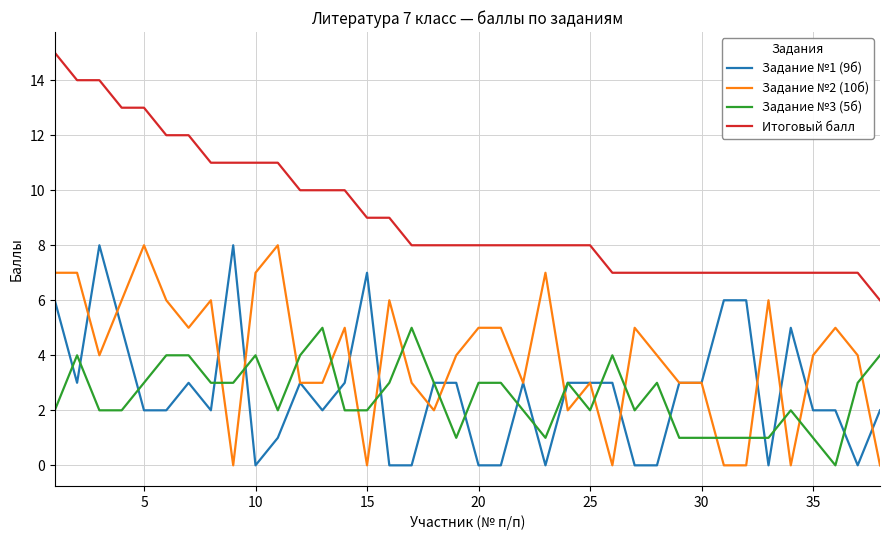

True or false: Задание №1 (9б) and Итоговый балл cross at least once.

False